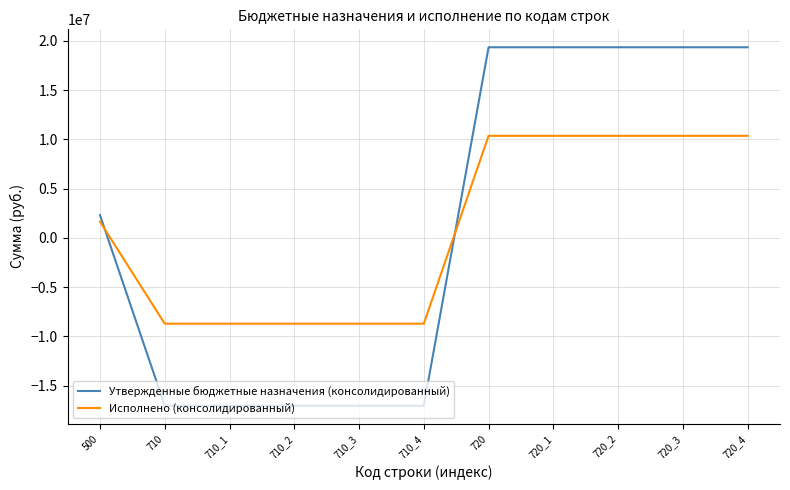

What is the sum of the Исполнено (консолидированный) values at 500 and 710_3?

-7064060.7